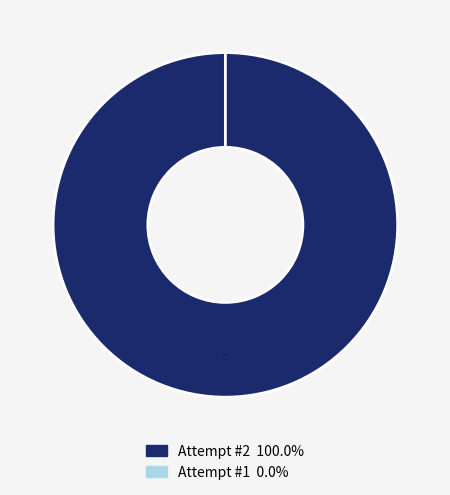

True or false: 1 accounts for 0% of the total.

True